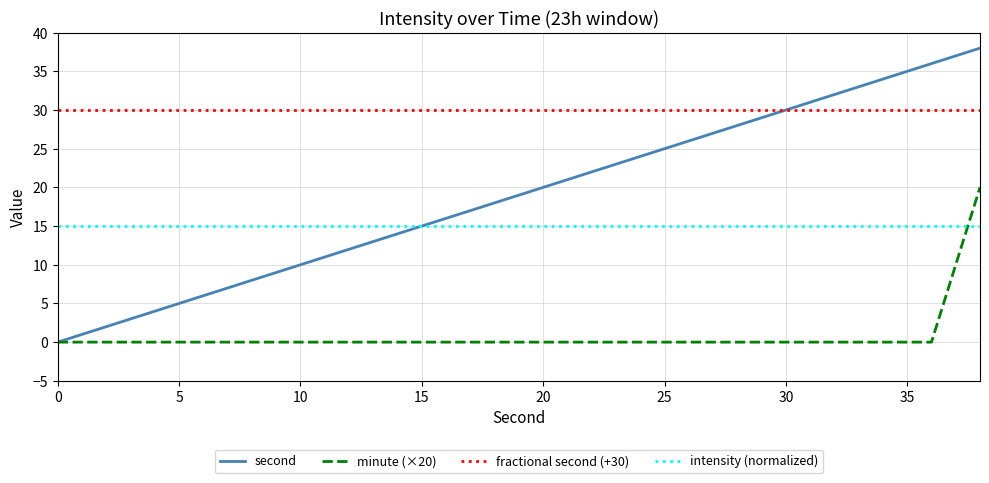

Which series has the largest range (max minus min)?

second